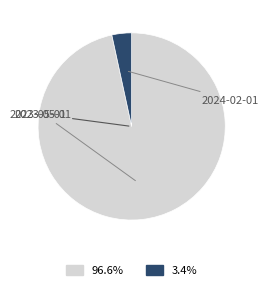

Which slice is the largest?

2023-05-01